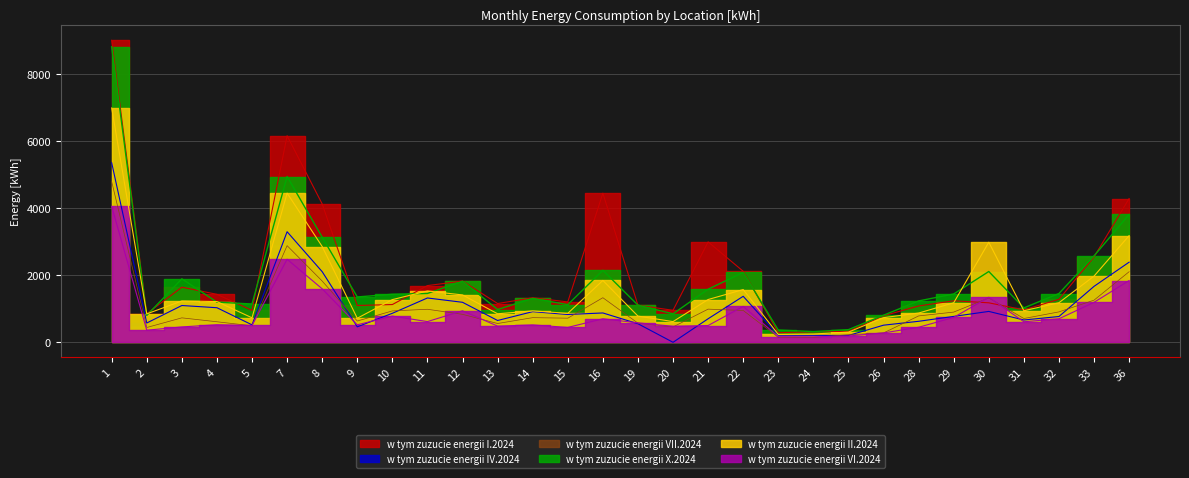

Where does the w tym zuzucie energii I.2024 series first go above 1240?

1